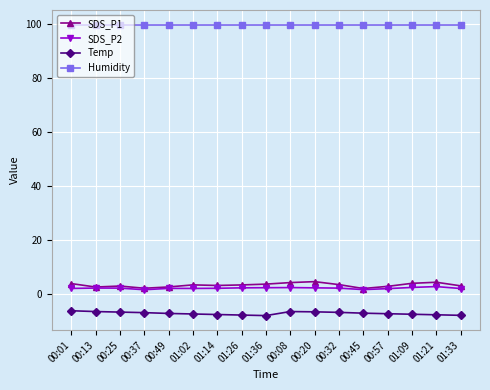

How many categories are shown in the chart?

17